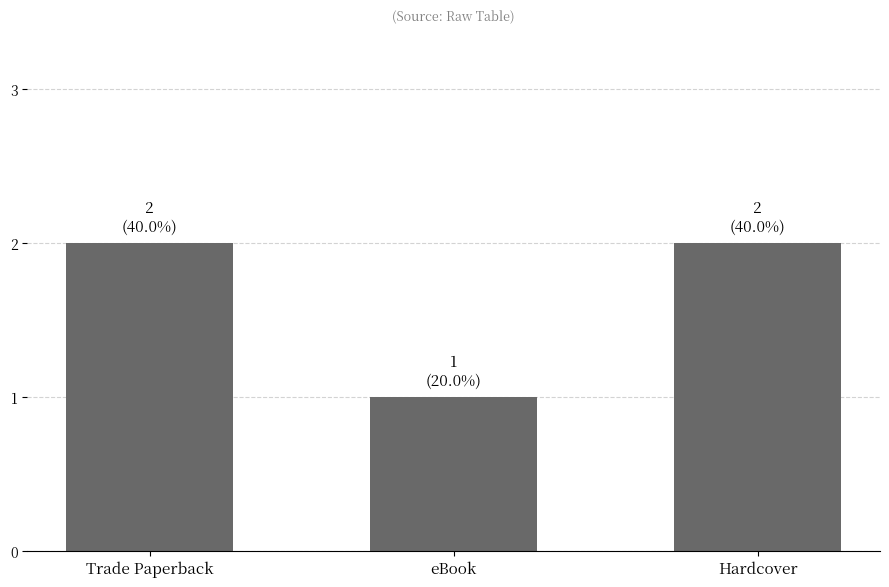

Which category has the lowest value across all series?

eBook